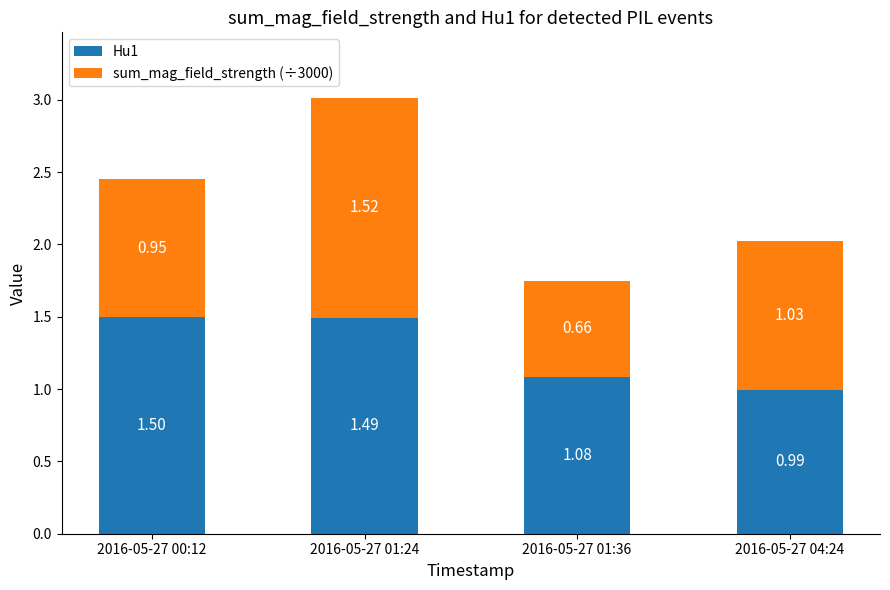

At which category is the sum across all series the highest?

2016-05-27 01:24